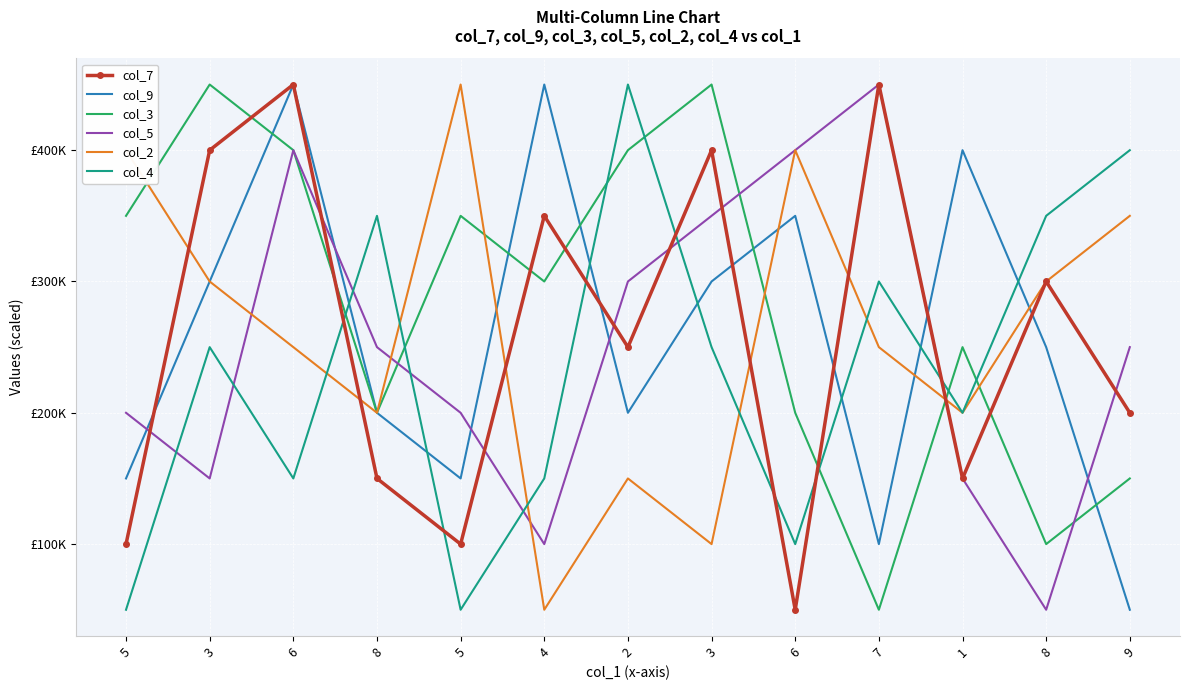

Which series has the largest total across all categories?

col_3